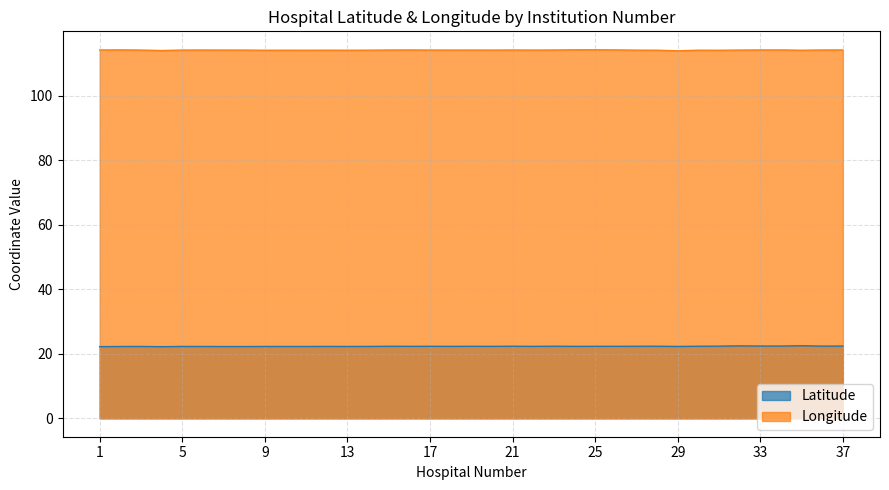

What is the difference between the highest and lowest values at 15?

91.9